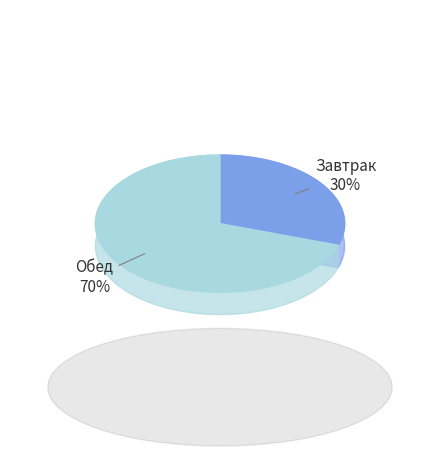

Rank the categories by value from lowest to highest.

Завтрак, Обед